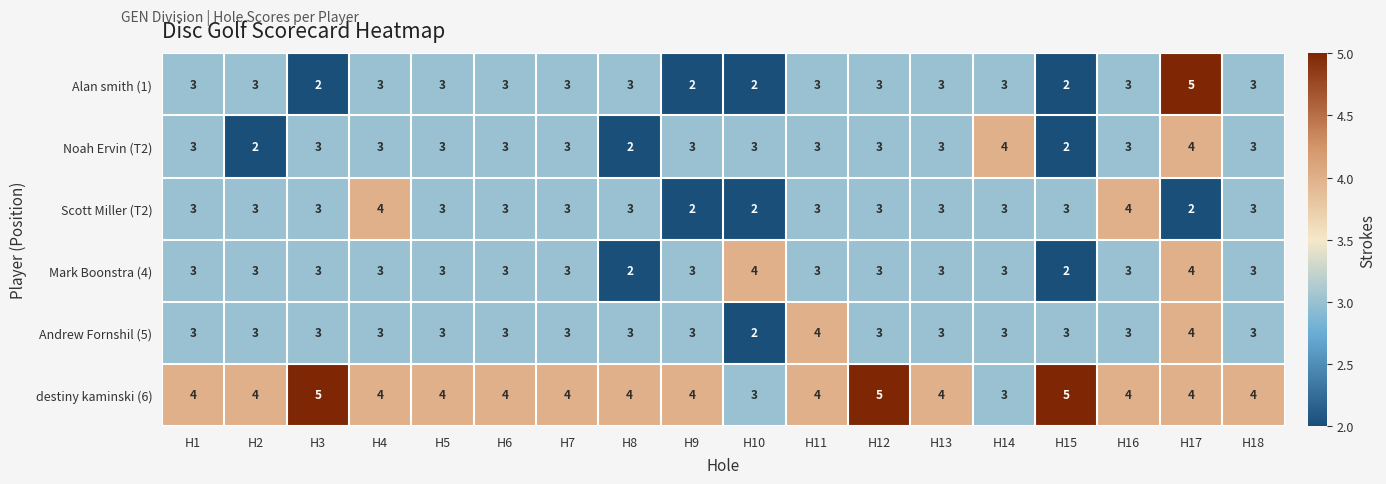

What is the average value of the Scott Miller (T2) series?

3